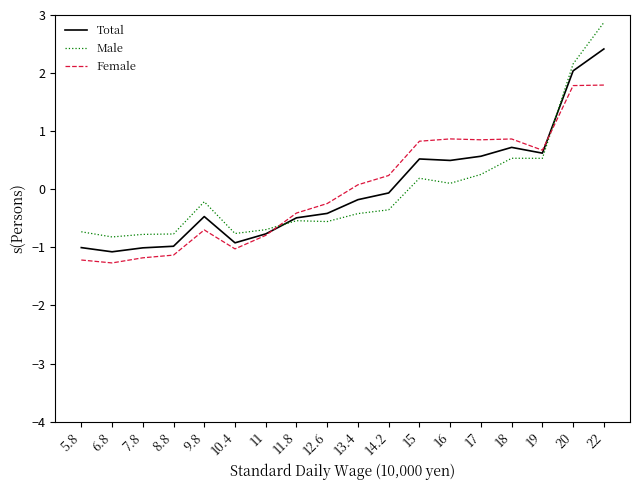

Does the chart display data point markers on the line(s)?

No